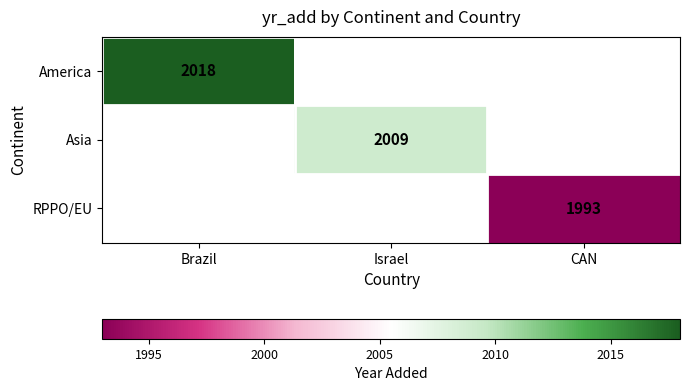

The Asia series shows 3149 at Israel. True or false?

False